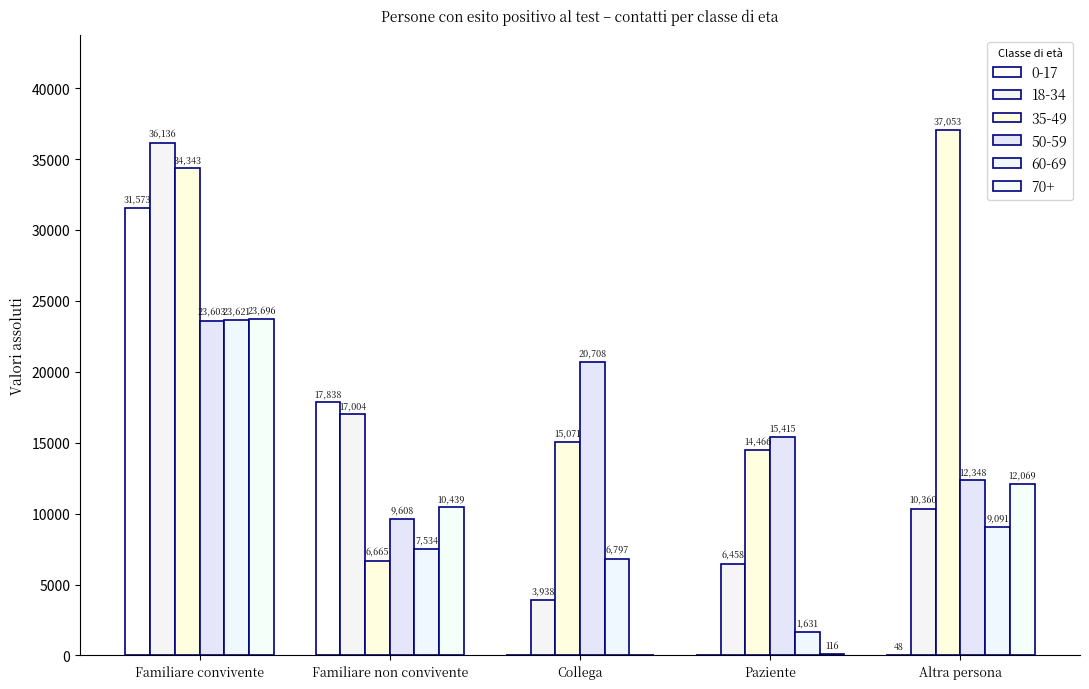

Does the chart contain stacked bars?

No